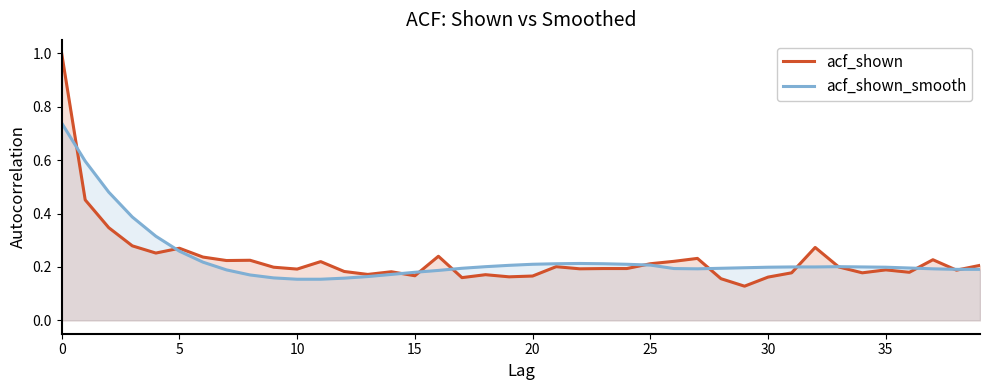

True or false: acf_shown has more than 0 interior local peaks.

True